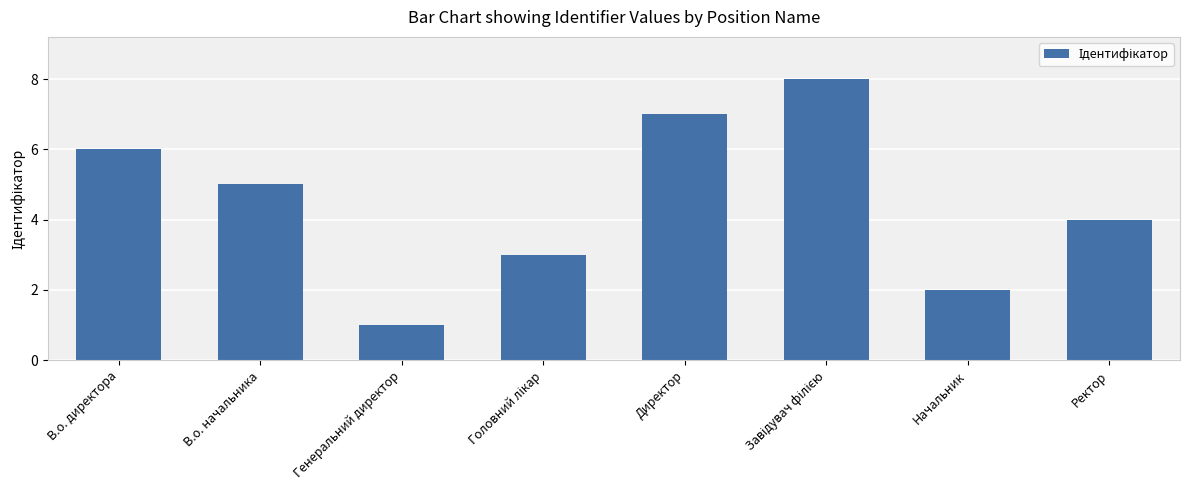

Are the bars grouped side by side (vs. stacked)?

No